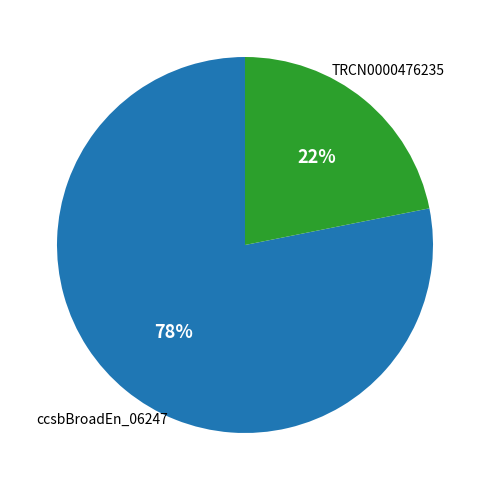

Count the number of slices in the pie.

2